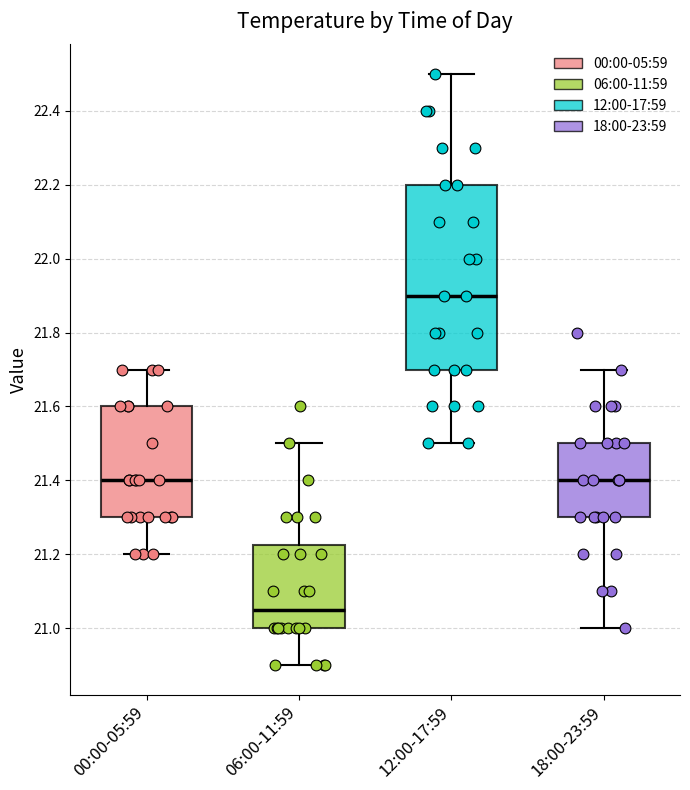

Comparing the boxes themselves (not the whiskers), which one is the tallest?

12:00-17:59